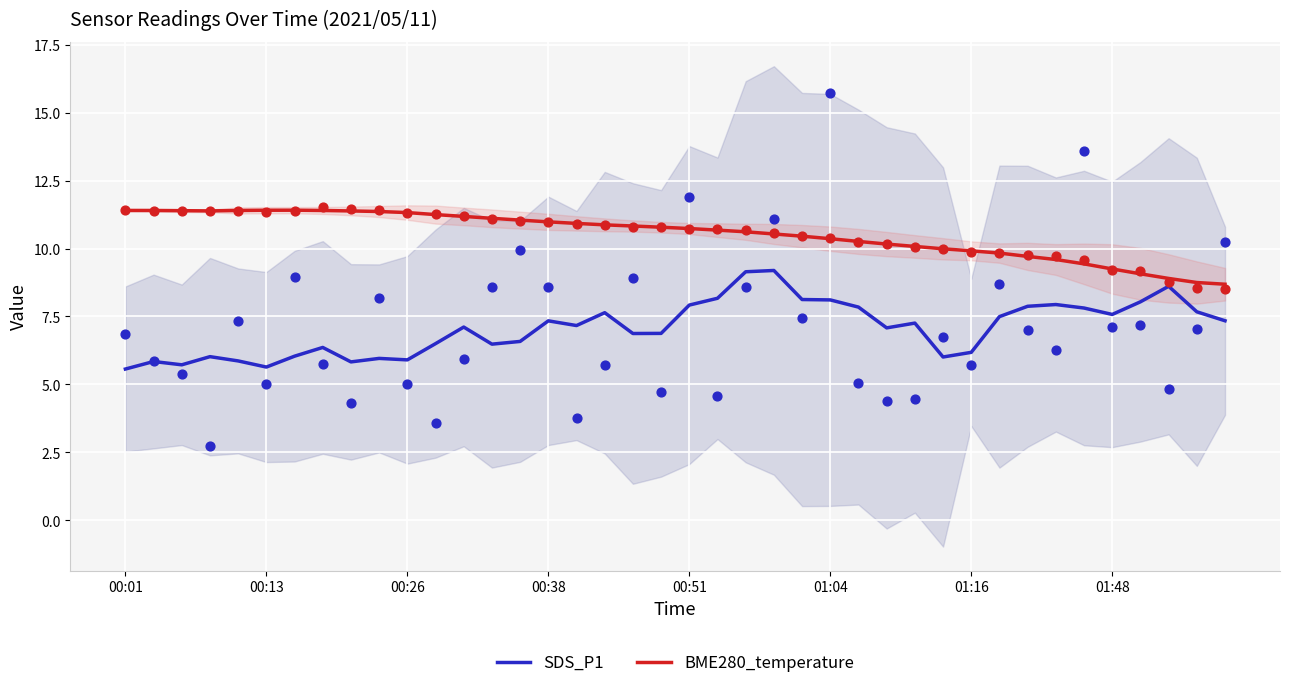

Is the value of BME280_temperature at 33 greater than the value of SDS_P1 at 9?

Yes